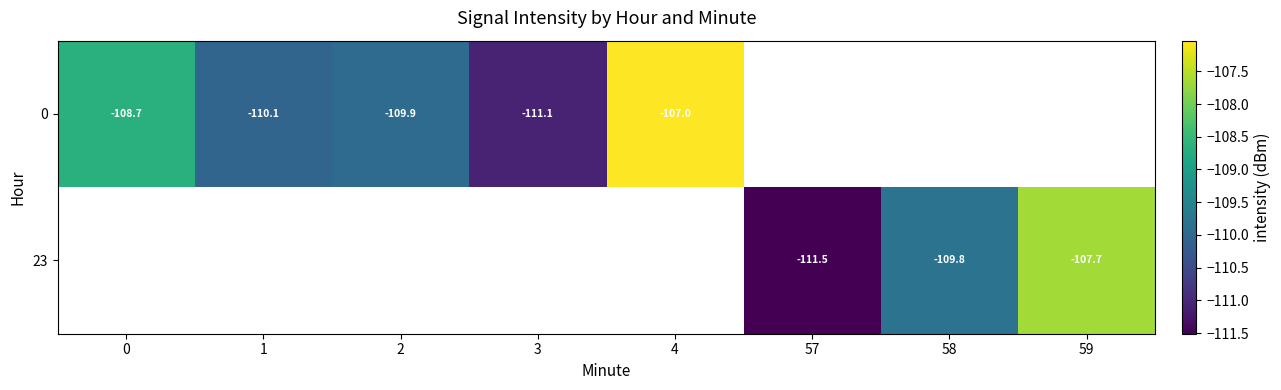

What is the difference between the 23 values at 59 and 57?

3.9